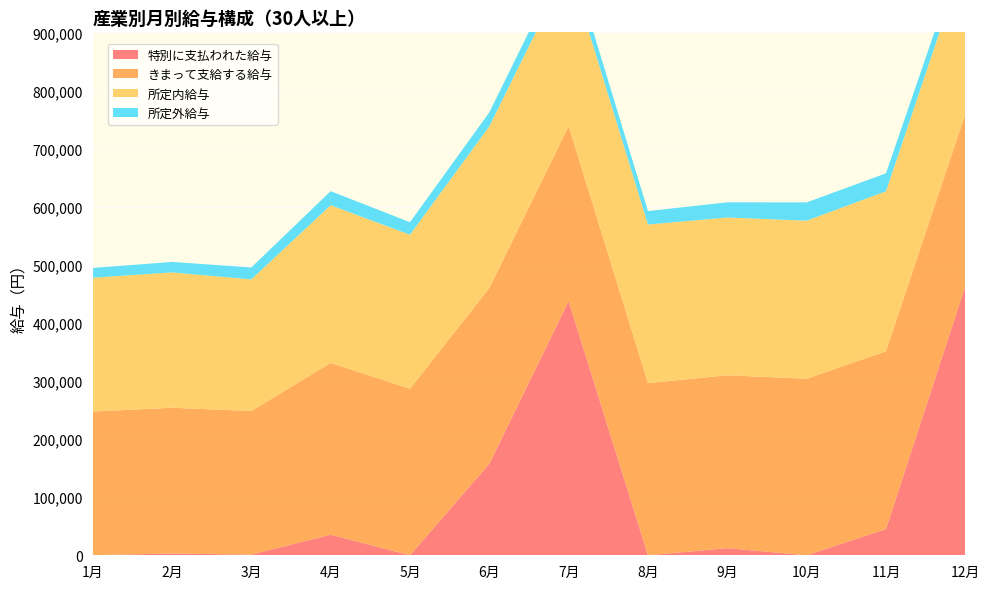

Reading left to right, what are all the values shown in this chart?

特別に支払われた給与: 195	2979	1170	35328	93	157478	437493	87	12200	82	45009	463595
きまって支給する給与: 247146	250931	247099	295655	286566	302403	301234	296158	297632	303630	306196	295665
所定内給与: 230348	232920	226517	271516	265029	278303	275866	273004	271538	272152	275297	272324
所定外給与: 16798	18011	20582	24139	21537	24100	25368	23154	26094	31478	30899	23341